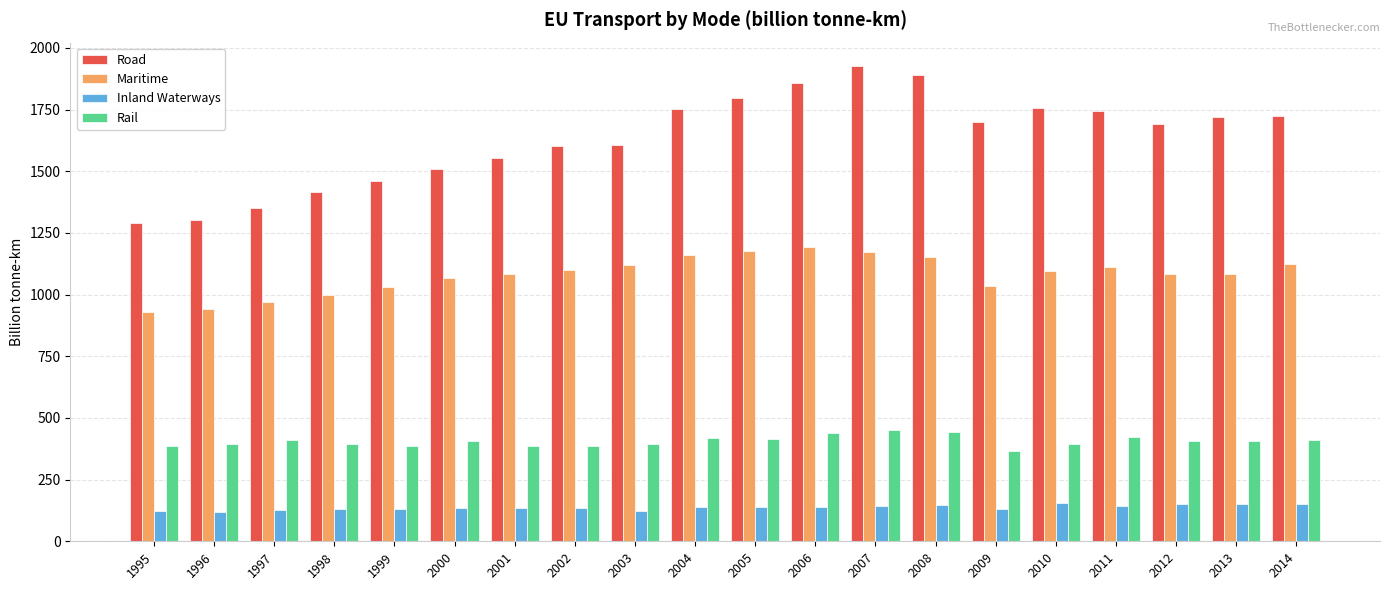

What is the minimum value for Maritime?

930